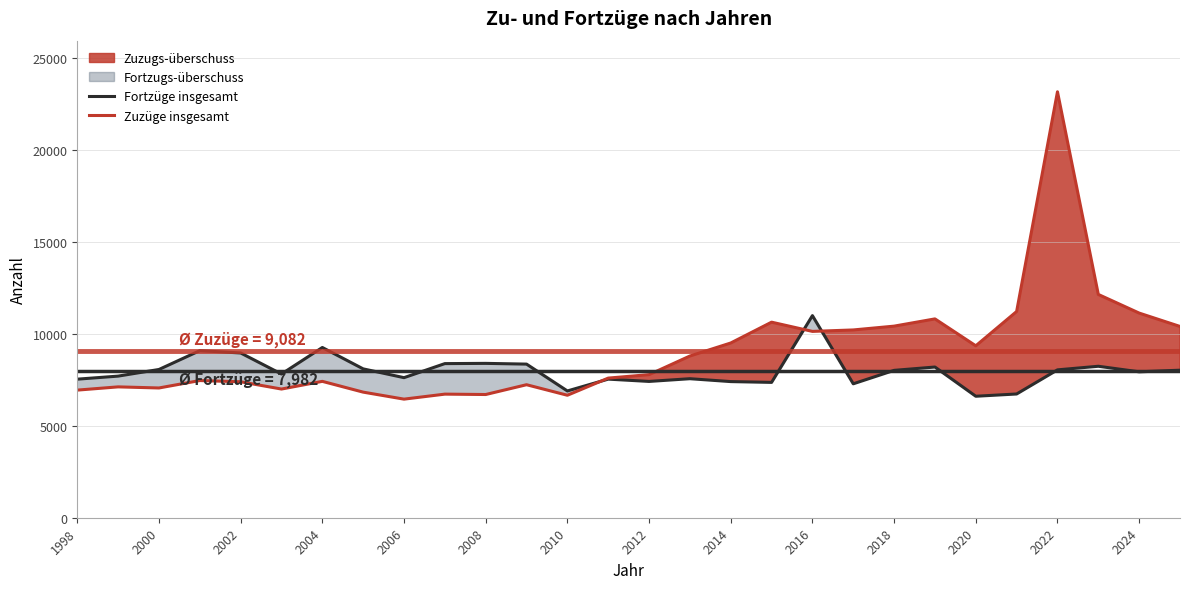

The Fortzüge insgesamt series shows 3242 at 2004. True or false?

False